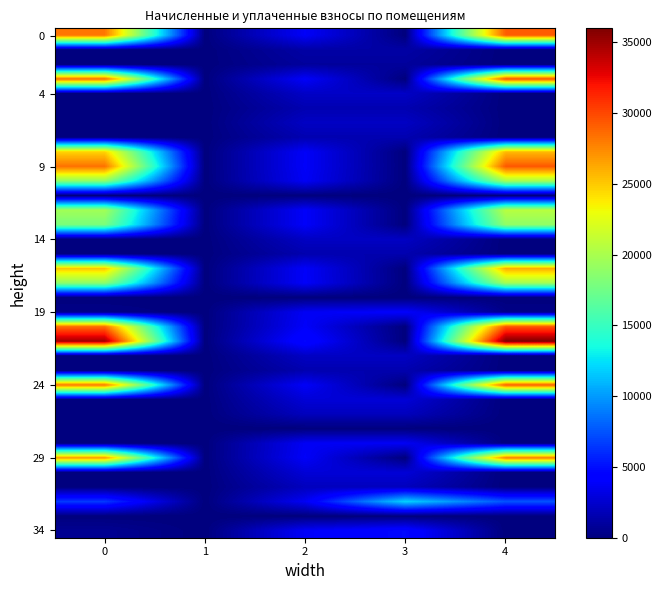

At which category is the sum across all series the highest?

4